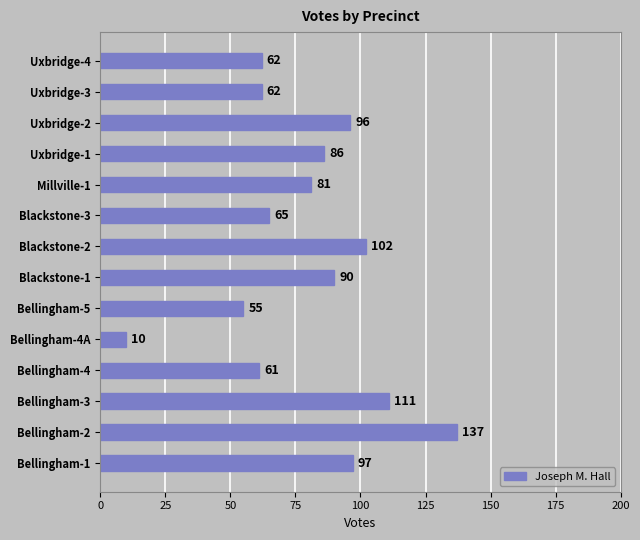

At which category does the chart reach its peak across all series?

Bellingham-2